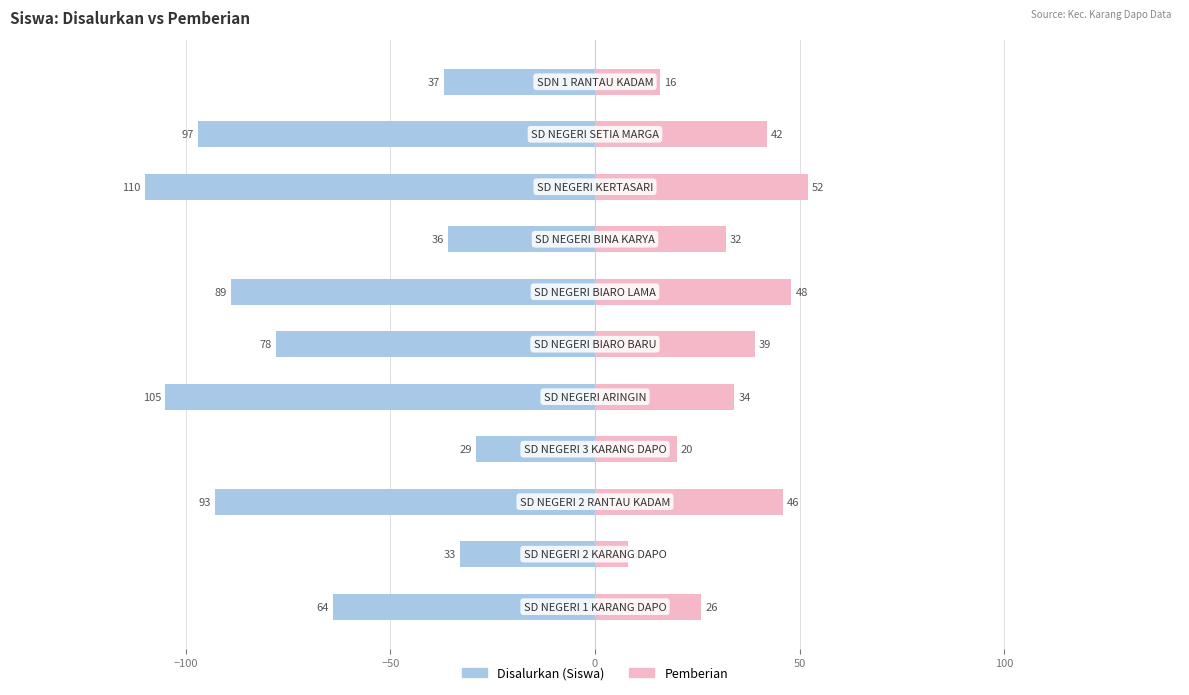

Does the chart contain stacked bars?

No